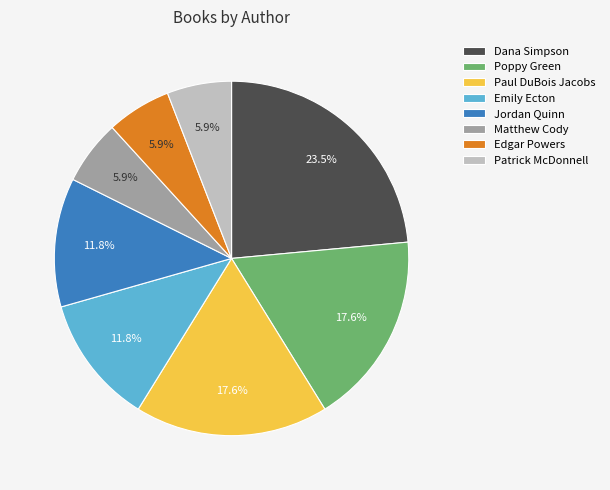

Which category has the biggest portion of the pie?

Dana Simpson